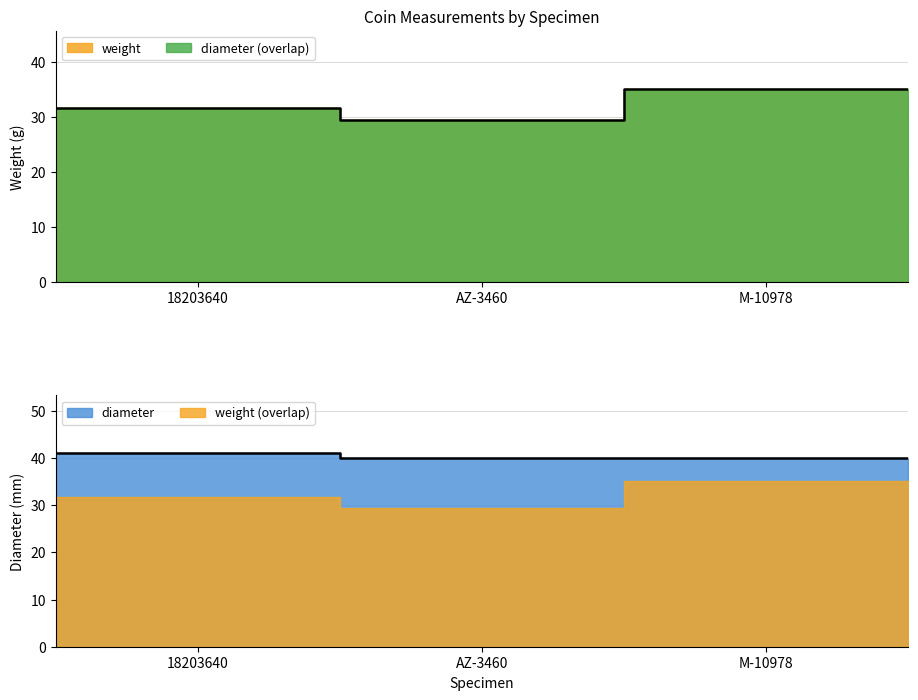

Rank the series by their maximum value, from highest to lowest.

diameter, weight